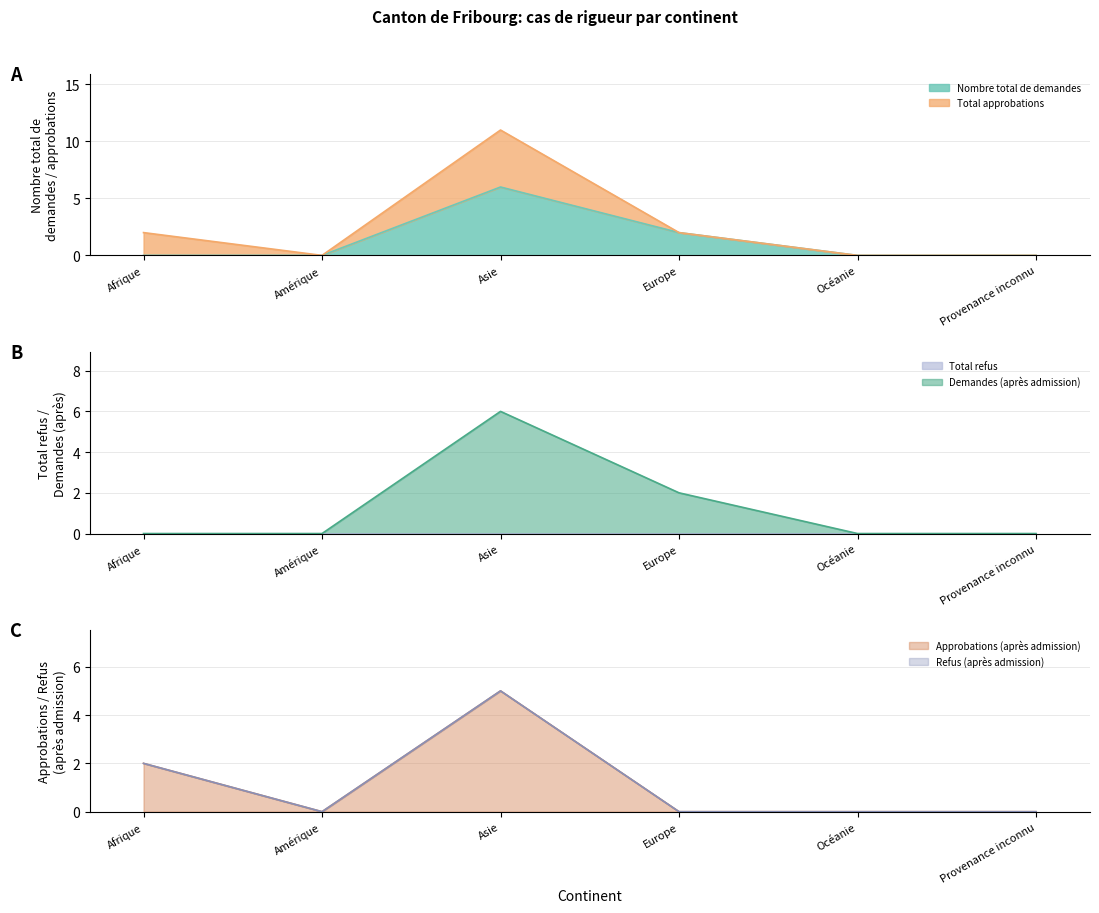

What position from the left is Amérique?

2